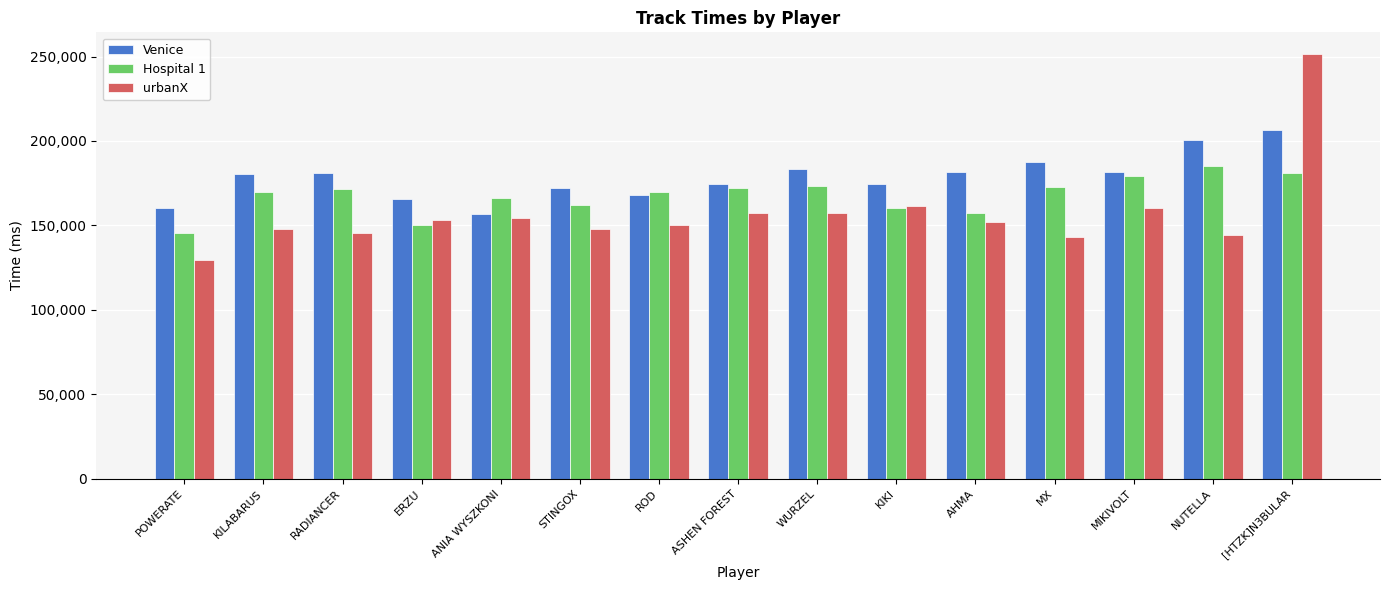

Rank the series at AHMA from lowest to highest value.

urbanX, Hospital 1, Venice